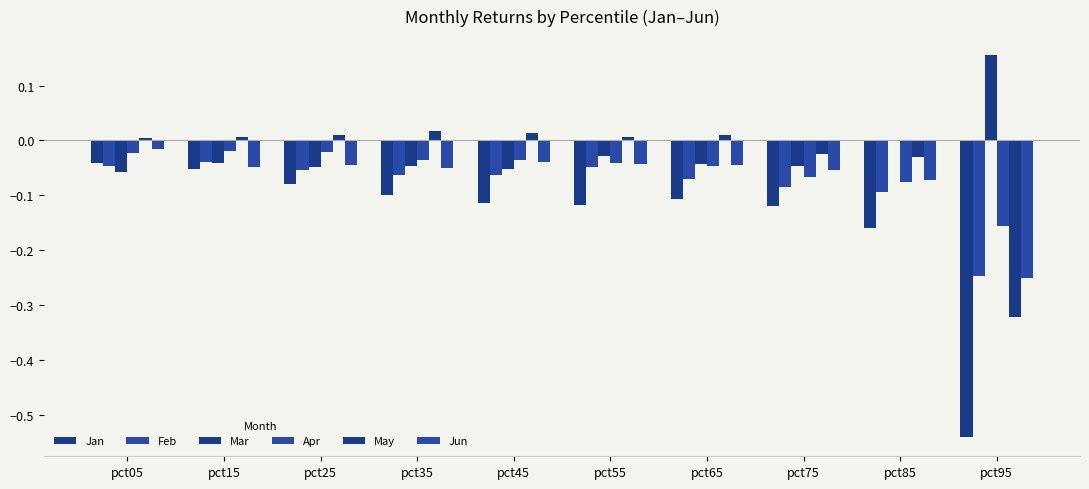

Count the number of categories in the chart.

10